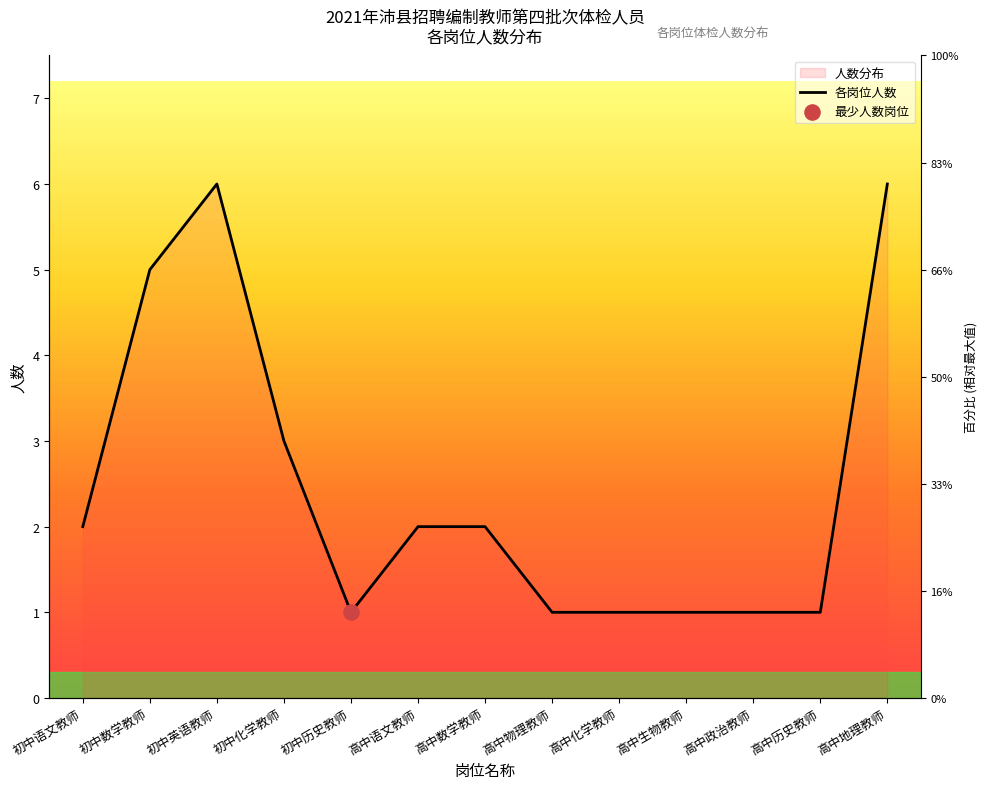

Between 高中政治教师 and 高中数学教师, which is larger?

高中数学教师